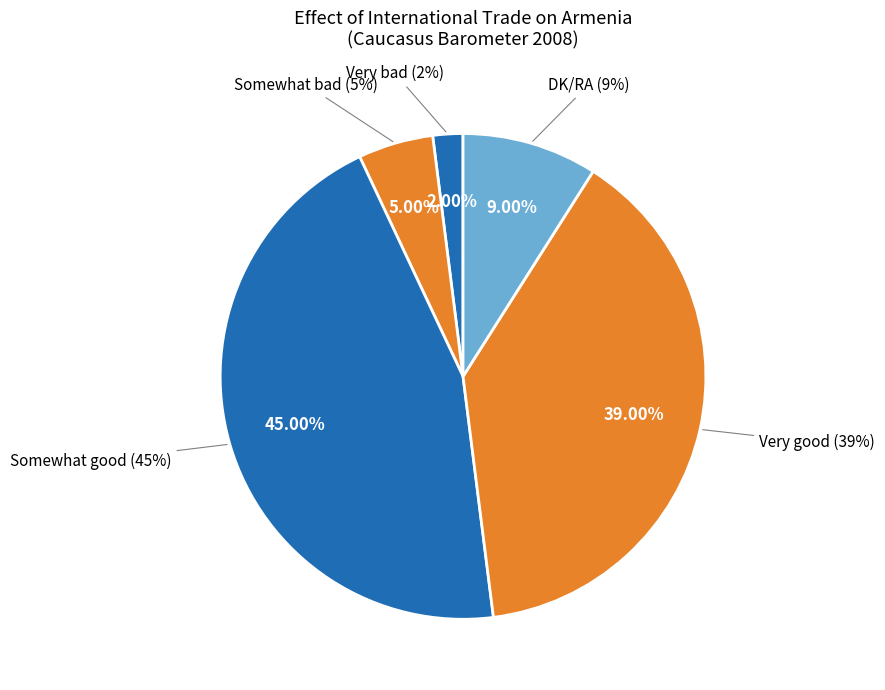

True or false: Somewhat good accounts for 32% of the total.

False